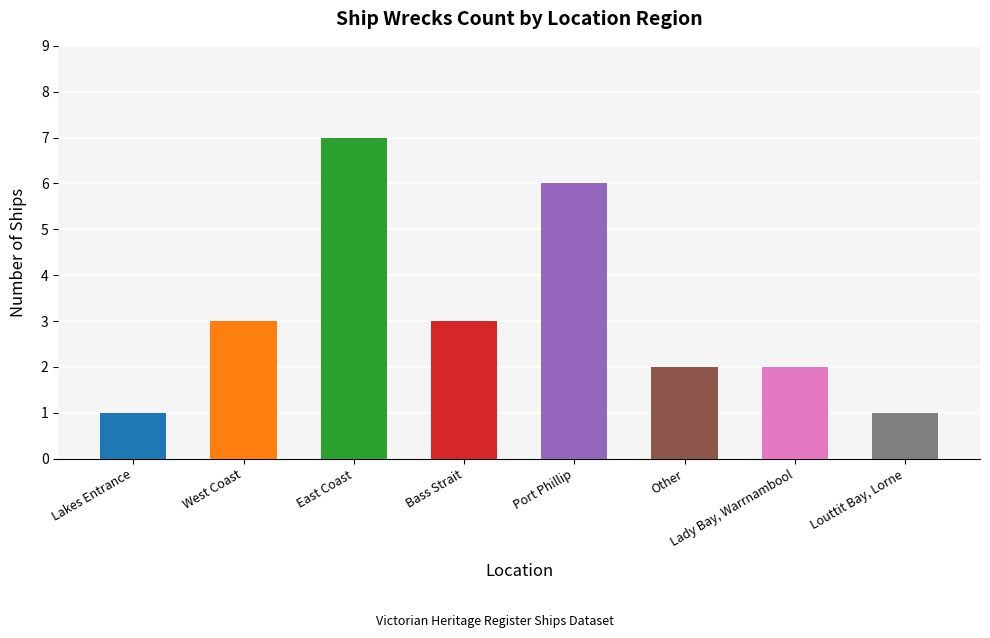

Which category has the highest value across all series?

East Coast